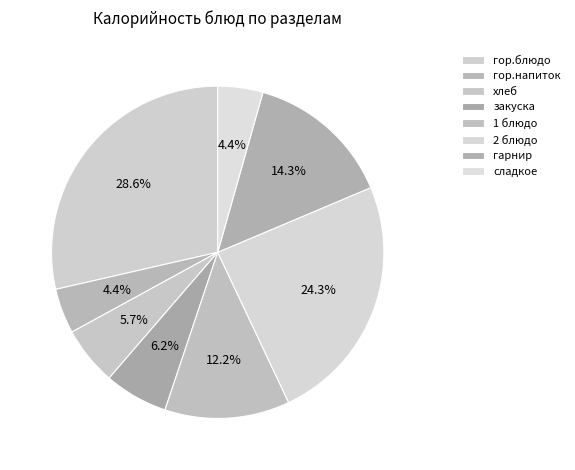

To the nearest percent, what percentage of the pie is гарнир?

14%